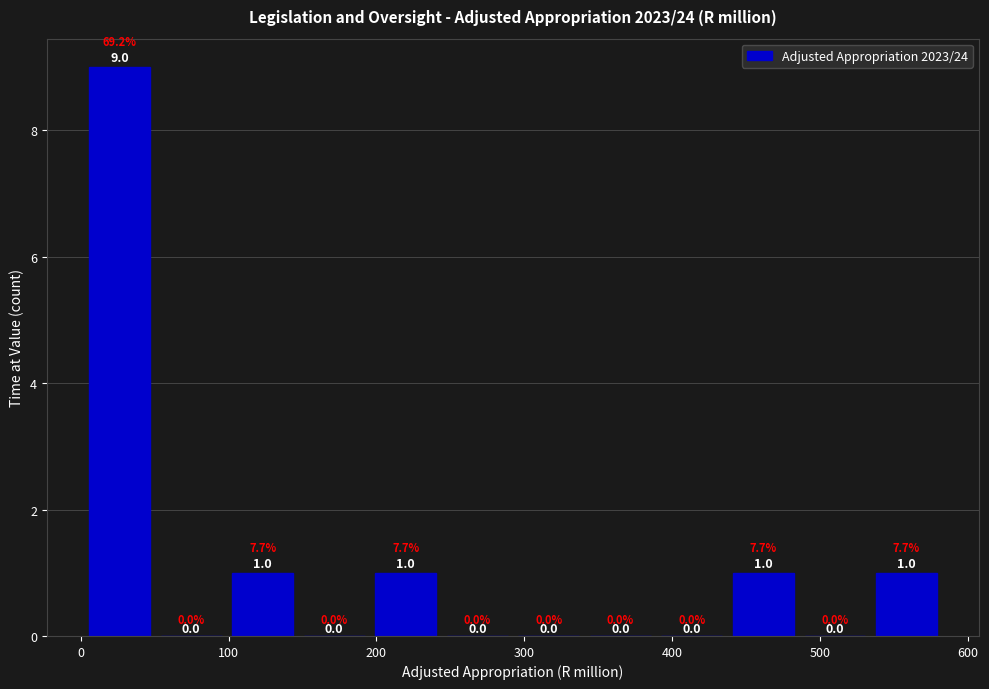

Reading left to right, list every bar in this chart as the range it spans on the x-axis followed by its height. The bar edges are not printed on the chart, so give them approximately, as read against the axis.

0 to 50: 9.0
50 to 100: 0.0
100 to 150: 1.0
150 to 200: 0.0
200 to 240: 1.0
240 to 290: 0.0
290 to 340: 0.0
340 to 390: 0.0
390 to 440: 0.0
440 to 490: 1.0
490 to 530: 0.0
530 to 580: 1.0